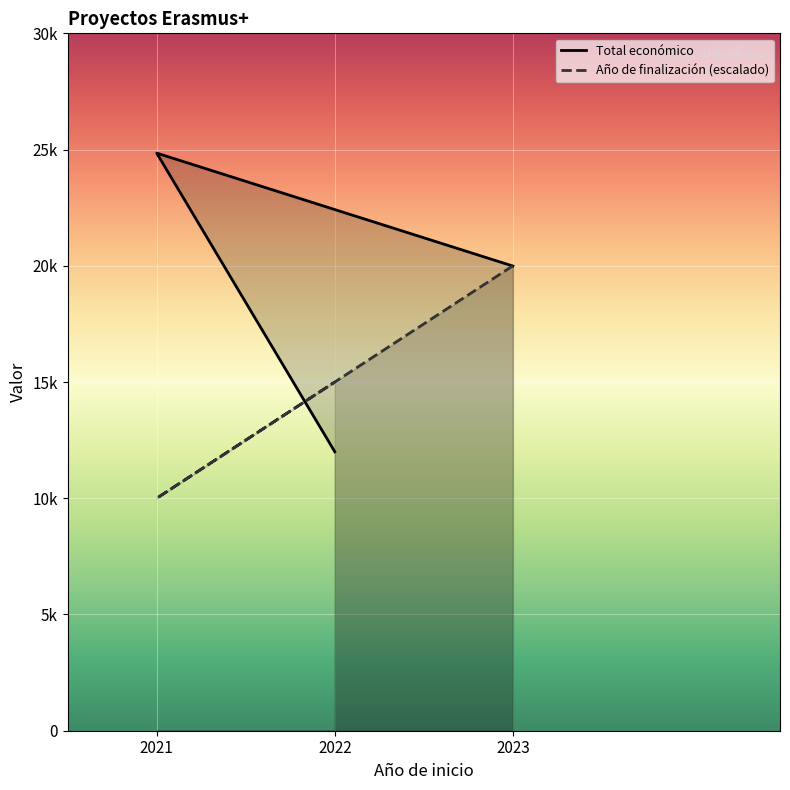

Is it true that Año de finalización equals 15000 at 2022?

True